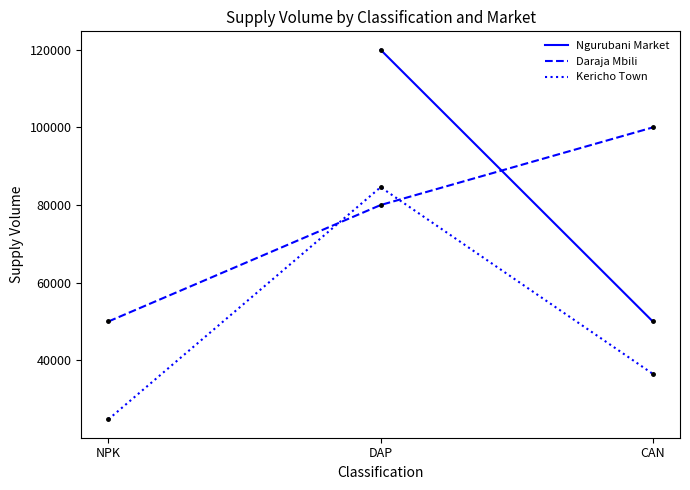

Is it true that Kericho Town equals 24800 at NPK?

True